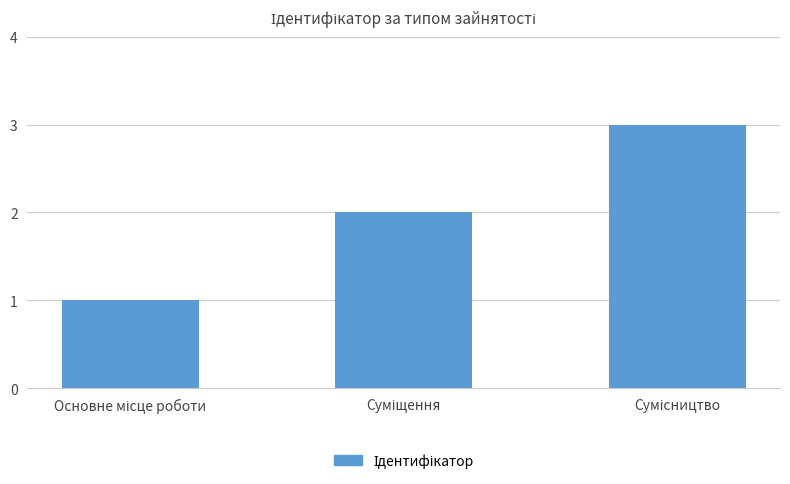

Reading left to right, list all the values displayed in this chart.

1	2	3